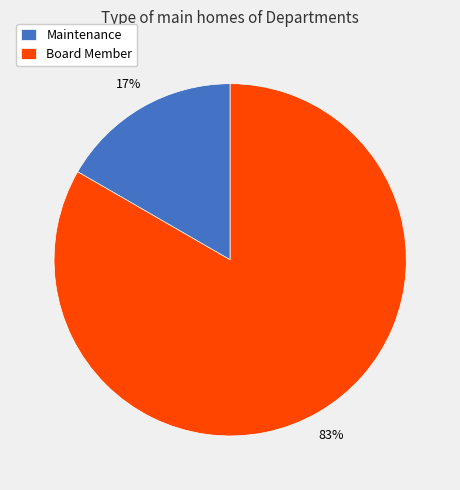

Is the sum of Maintenance and Board Member greater than half?

Yes